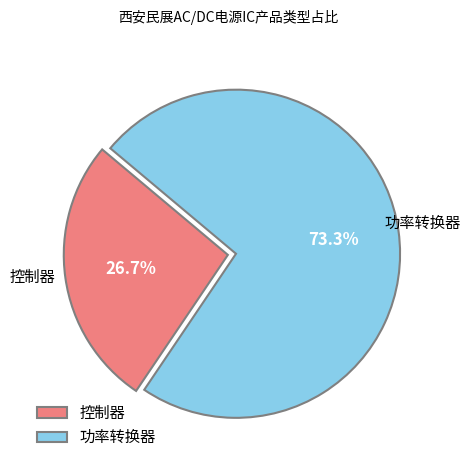

Rank the categories by value from highest to lowest.

功率转换器, 控制器